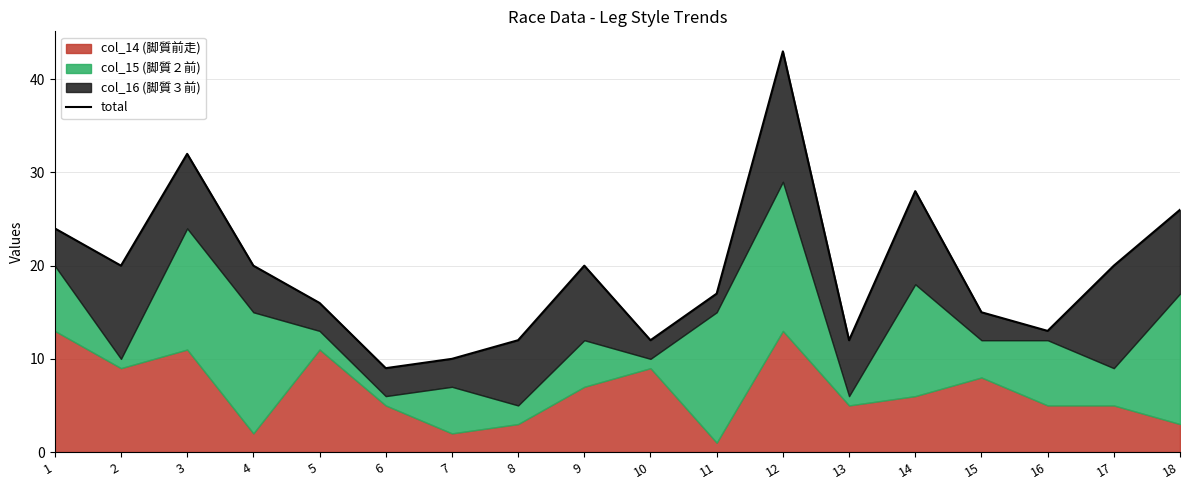

At which label is the value closest to 26?

18